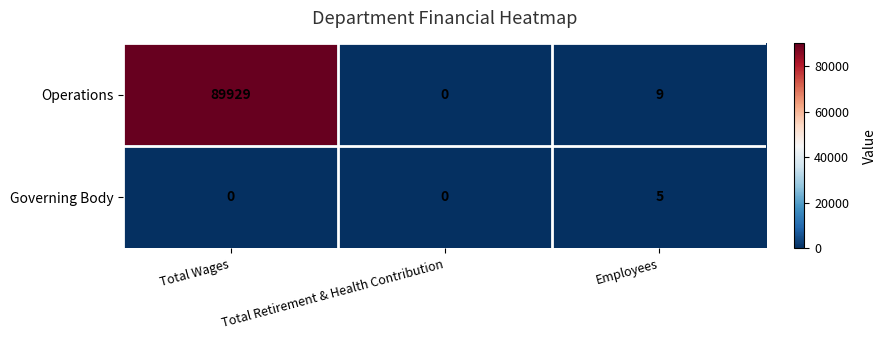

At Total Wages, list the series in order from largest to smallest.

Operations, Governing Body